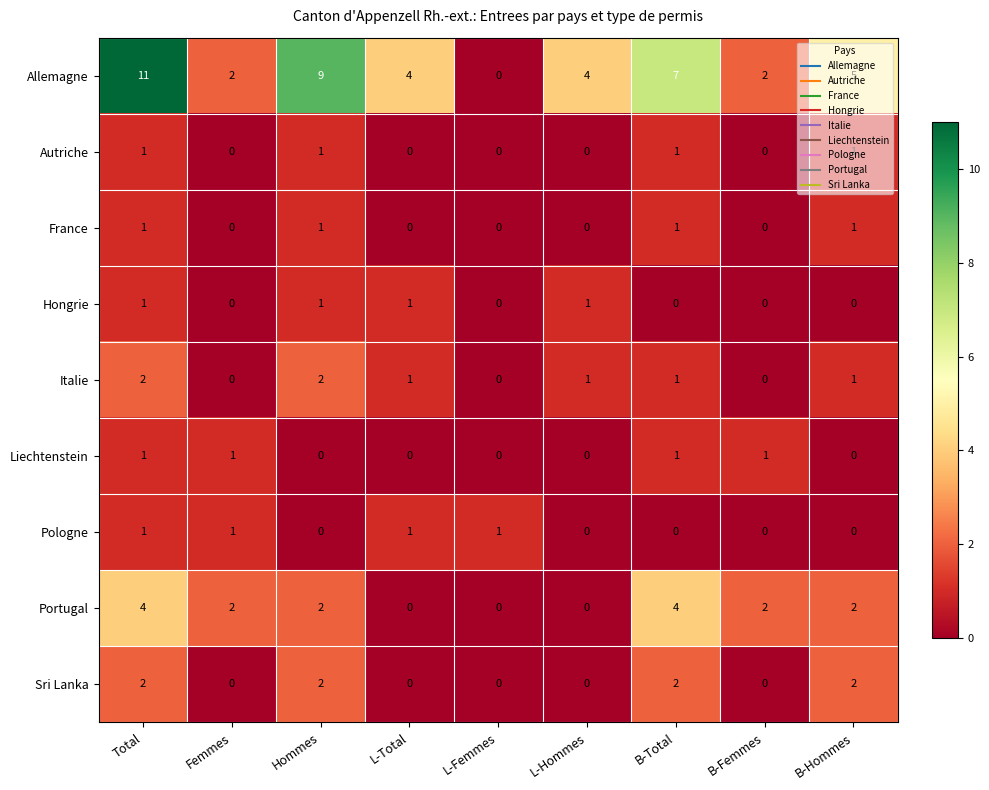

At which category is the sum across all series the highest?

Total